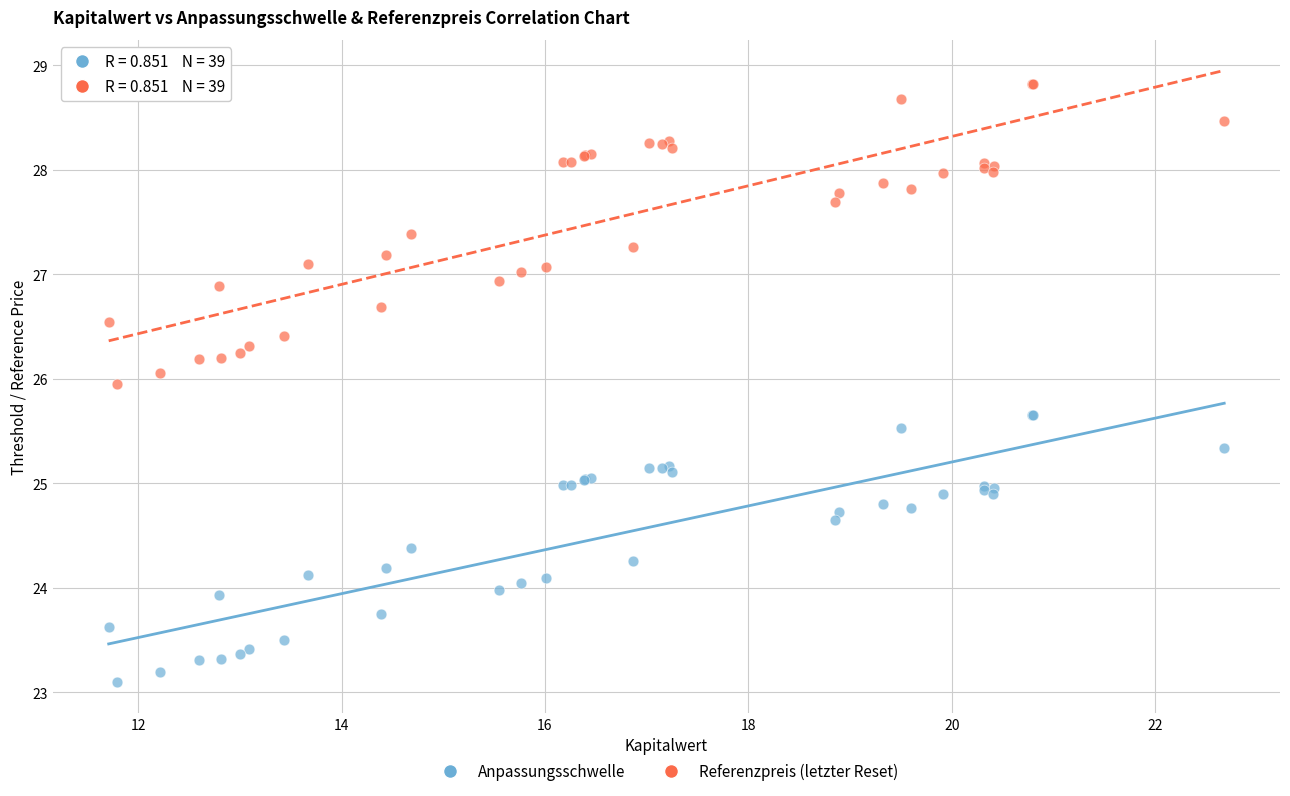

Which series contains the lowest Y value?

Anpassungsschwelle